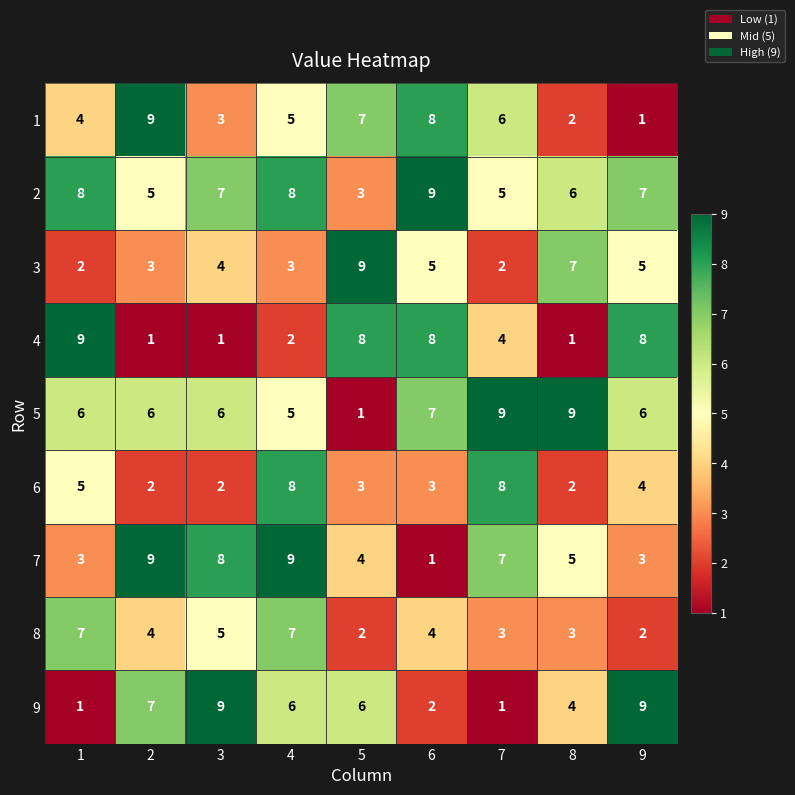

What is the greatest value displayed?

9